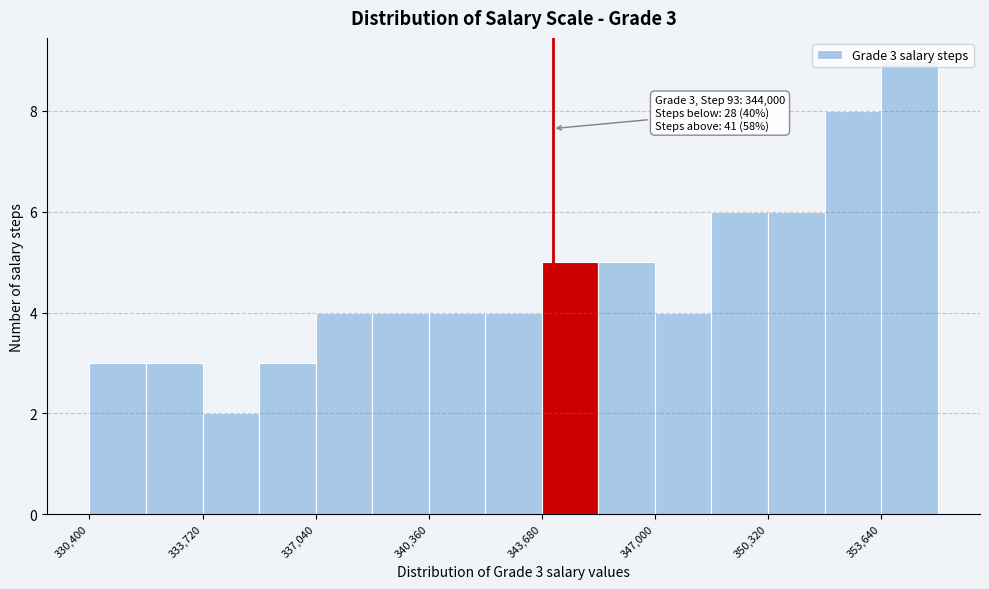

Read against the x-axis, roughly where is the centre of the tallest bar?

354500